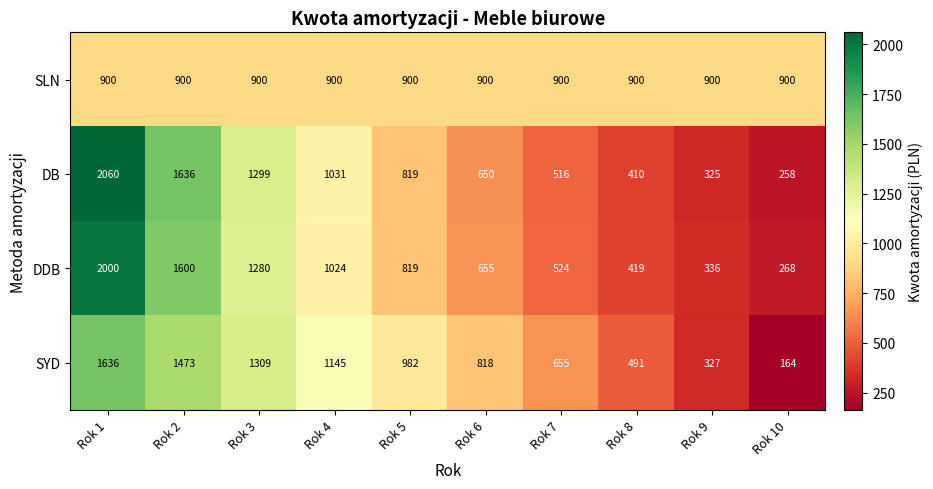

List the series in order of their peak value, highest first.

DB, DDB, SYD, SLN